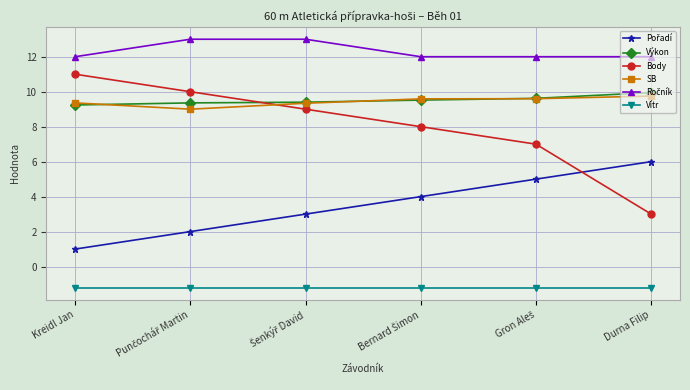

What is the smallest value displayed?

-1.2